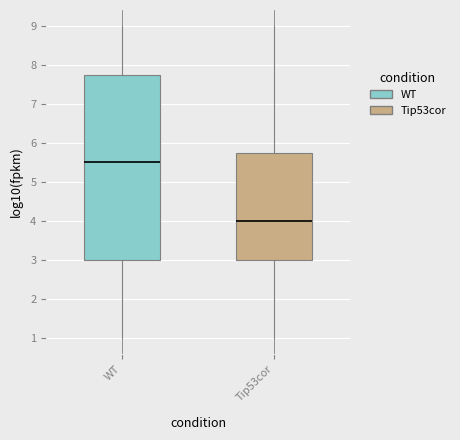

Reading left to right, read every box against the y-axis: the position of its median line, the range the box covers, and the ends of its whiskers. The values are not printed on the chart, so give them approximately, as read against the axis.

WT: median 5.5, box 3.0 to 7.8, whiskers 1.0 to 9.0
Tip53cor: median 4.0, box 3.0 to 5.8, whiskers 1.0 to 9.0